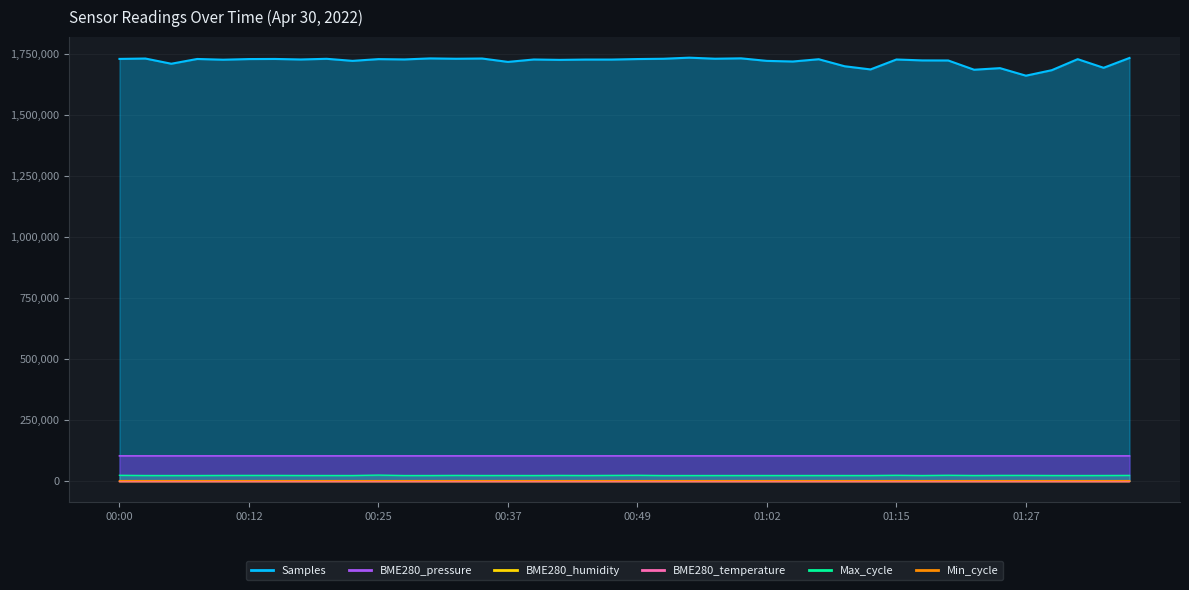

How many lines are shown in the chart?

6